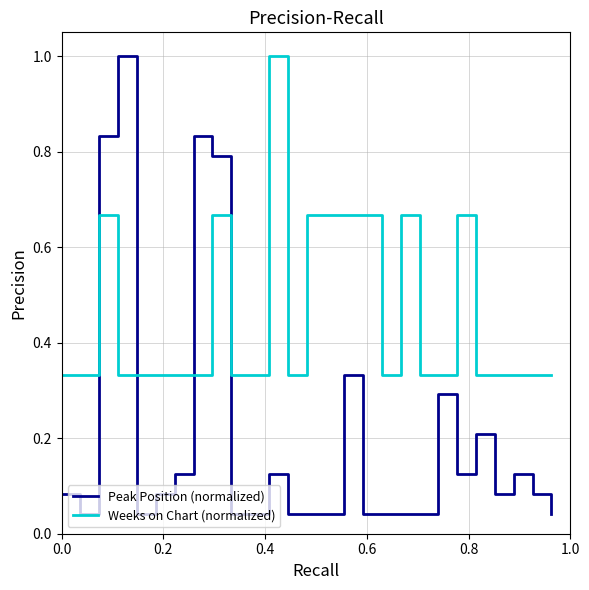

Which series has the largest range (max minus min)?

Peak Position (normalized)